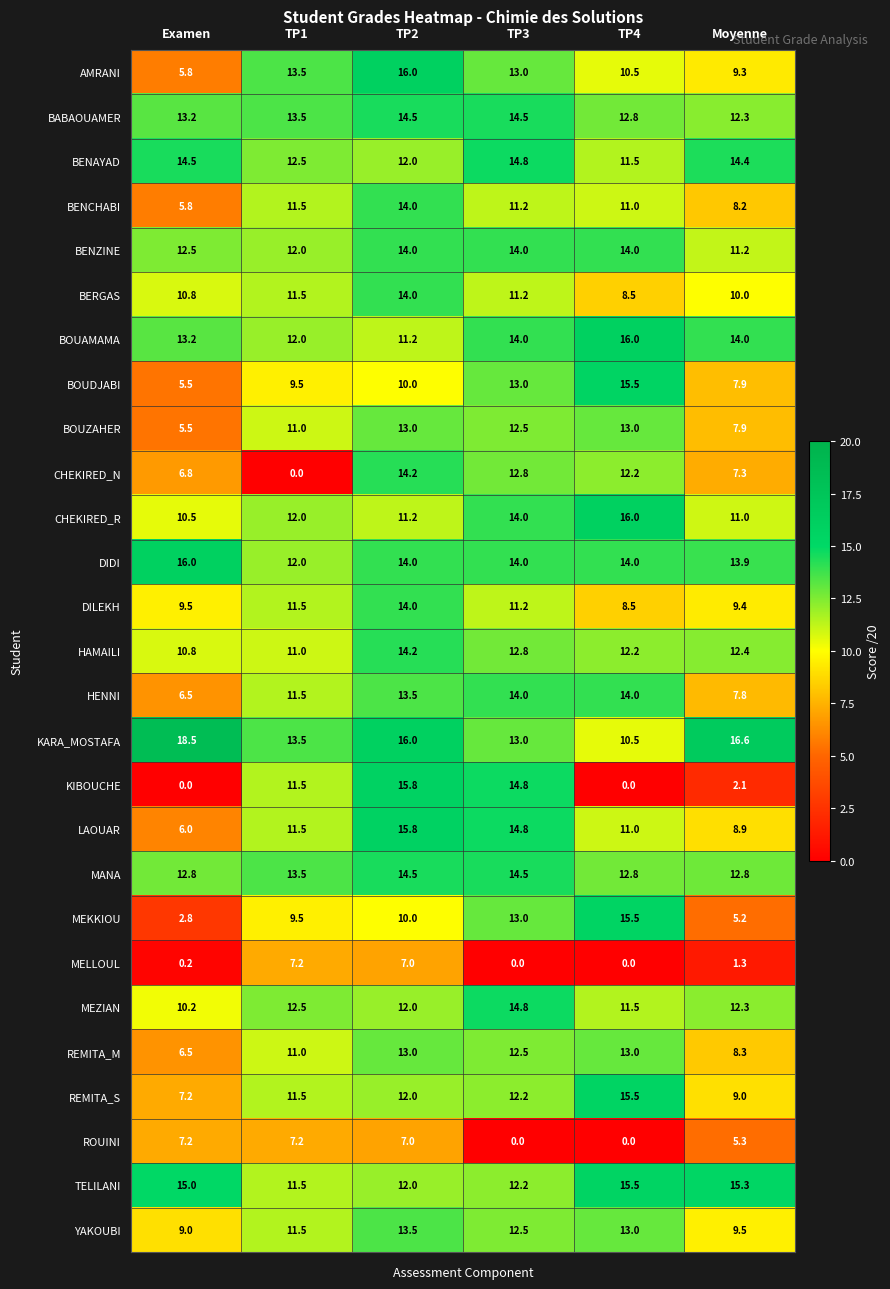

Rank the categories by TELILANI value from lowest to highest.

TP1, TP2, TP3, Examen, Moyenne, TP4